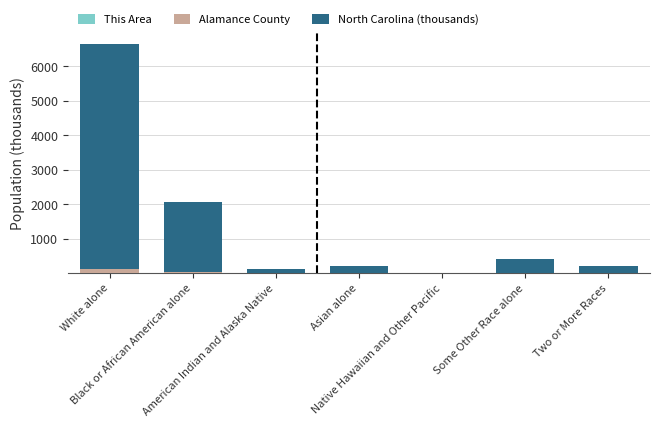

Where does the North Carolina (thousands) series first go above 208?

White alone